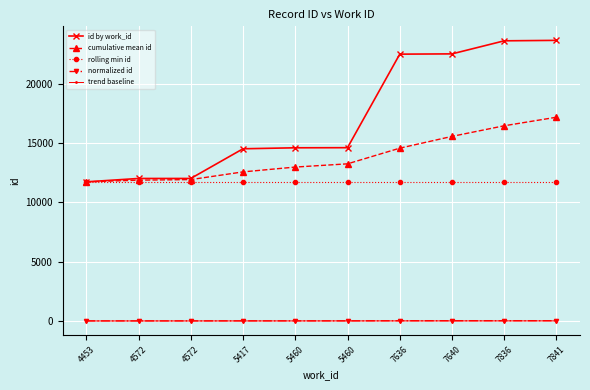

What is the spread (max minus min) of values at 5460?

14595.2